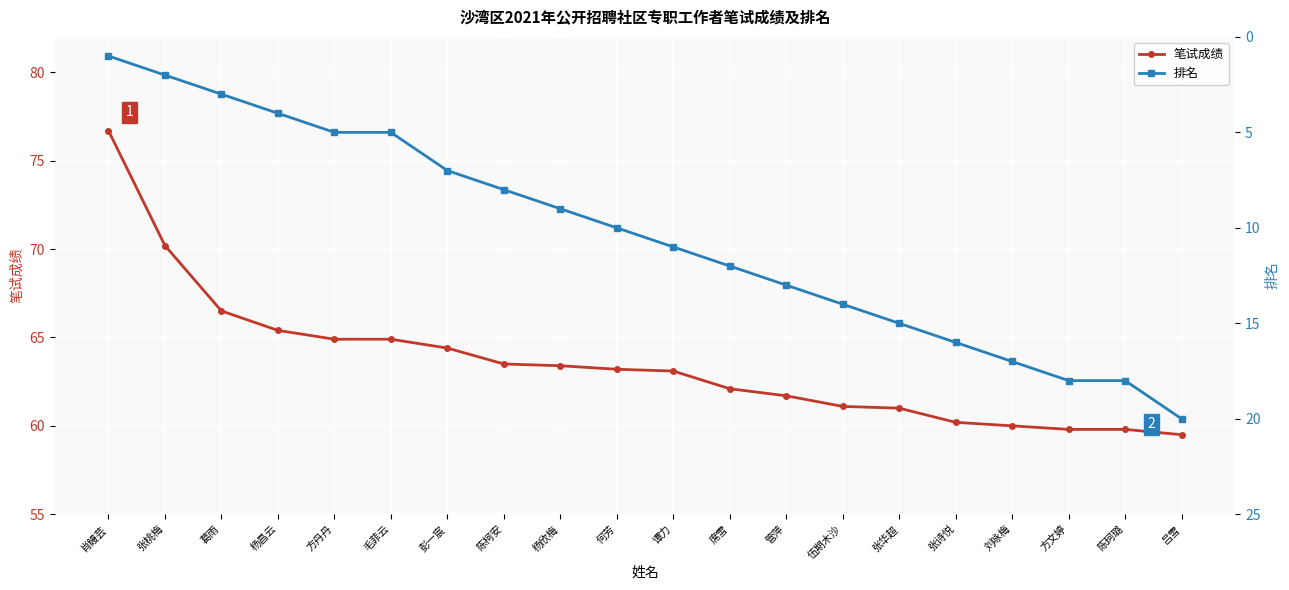

Between 杨昌云 and 陈珂璐, which is larger?

杨昌云